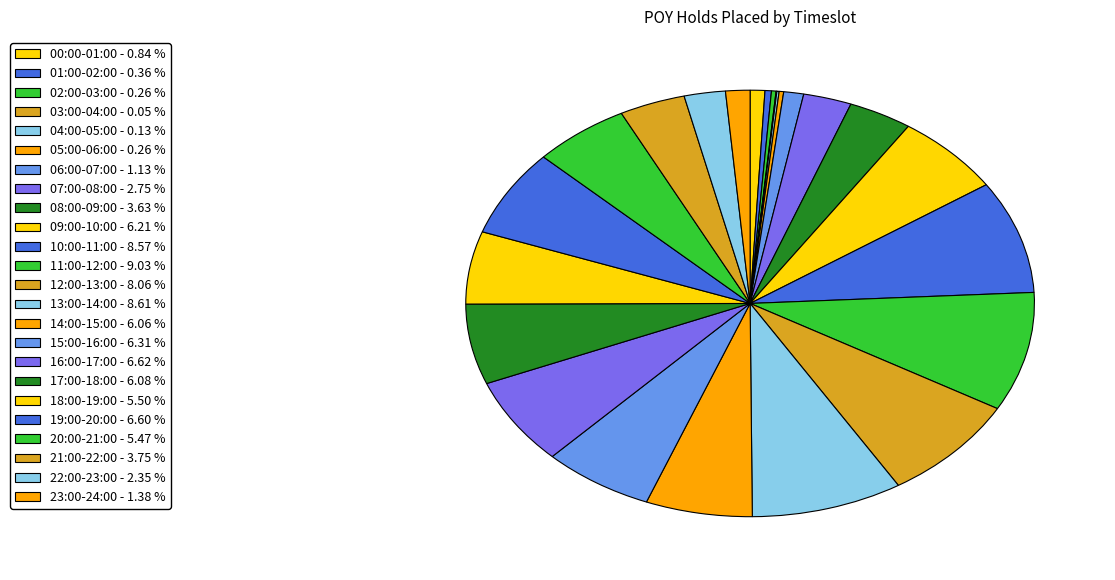

How many segments does this pie chart have?

24